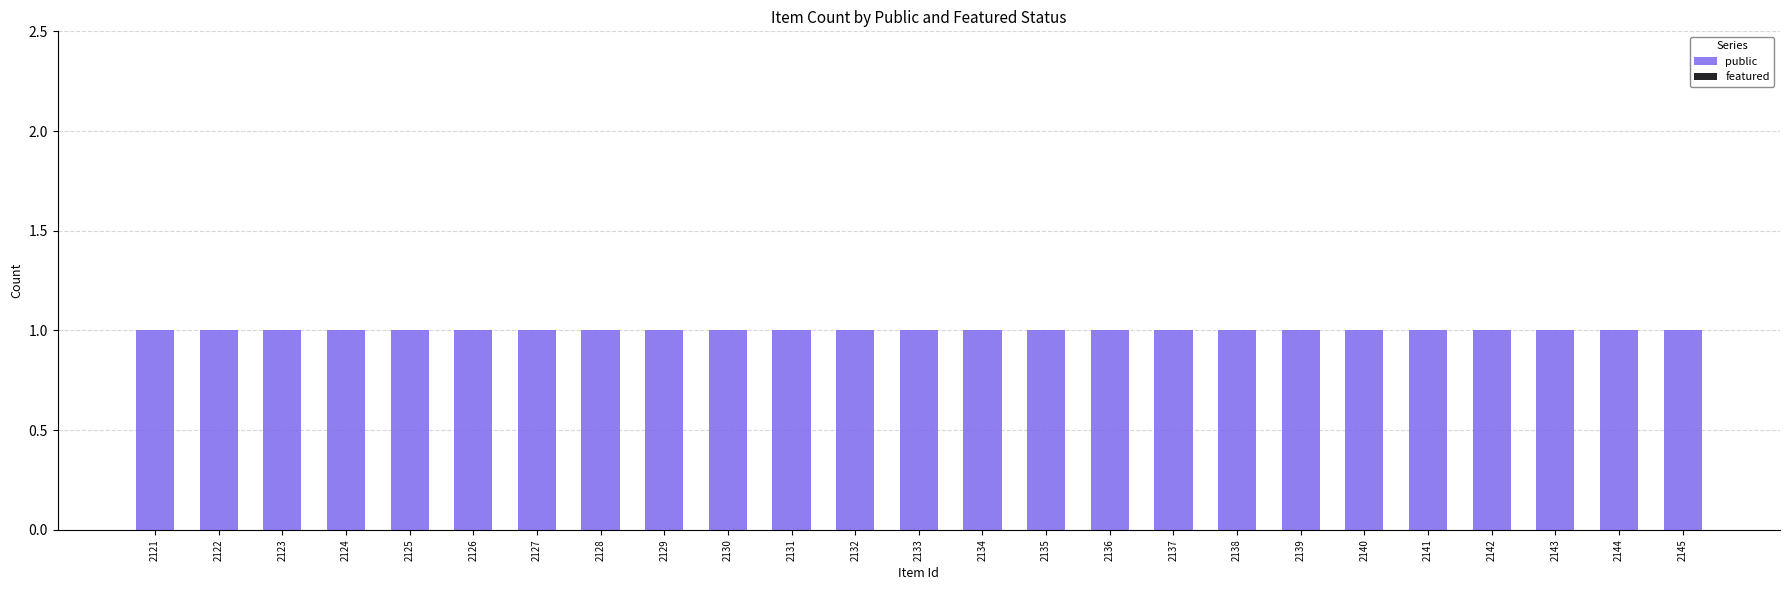

How many data points does each series have?

25